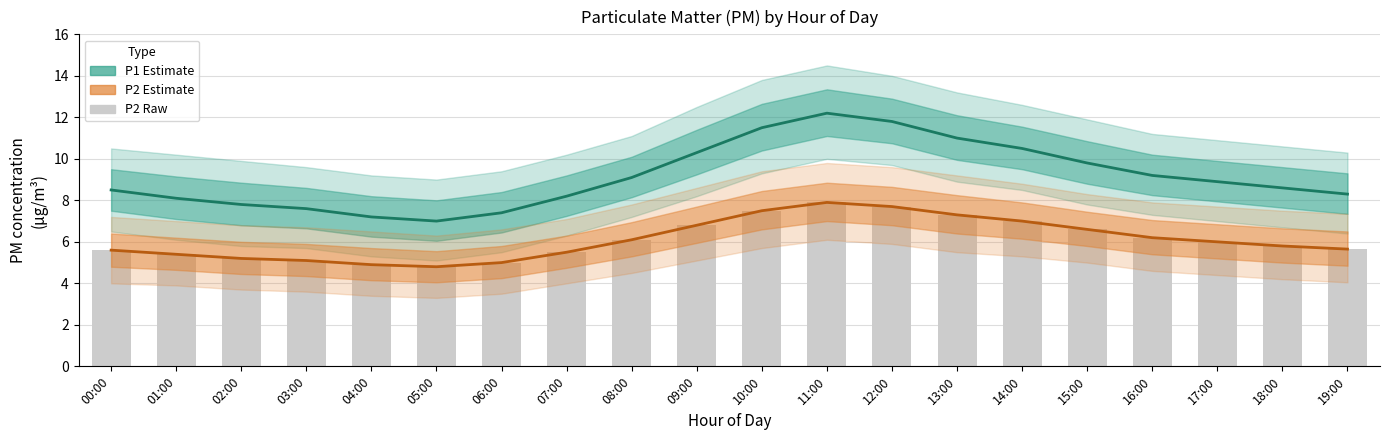

Rank the categories by P2 (estimate) value from lowest to highest.

05:00, 04:00, 06:00, 03:00, 02:00, 01:00, 07:00, 00:00, 19:00, 18:00, 17:00, 08:00, 16:00, 15:00, 09:00, 14:00, 13:00, 10:00, 12:00, 11:00